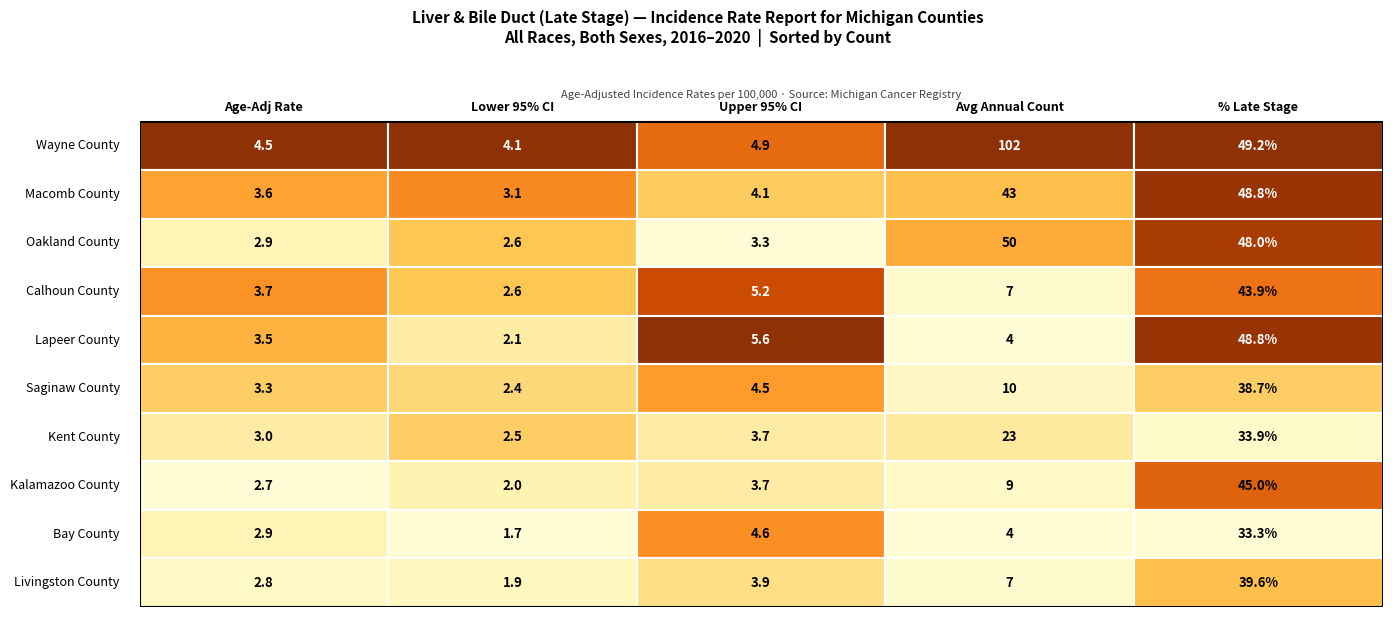

What is the minimum value for Wayne County?

4.1